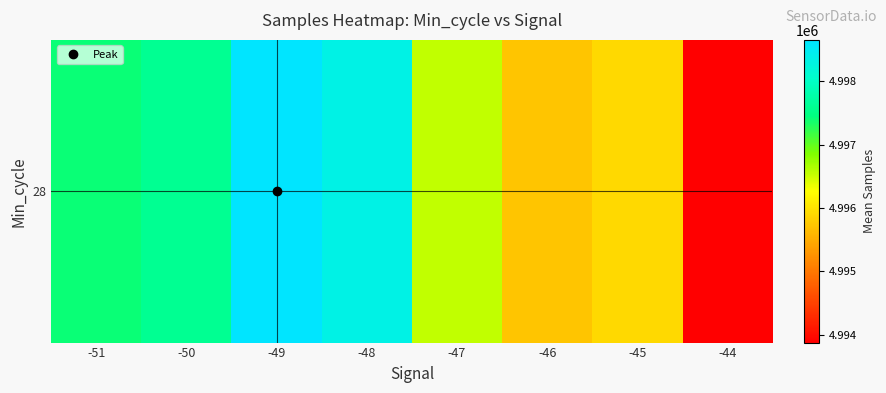

List the labels in order of value, smallest first.

-44, -46, -45, -47, -51, -50, -48, -49